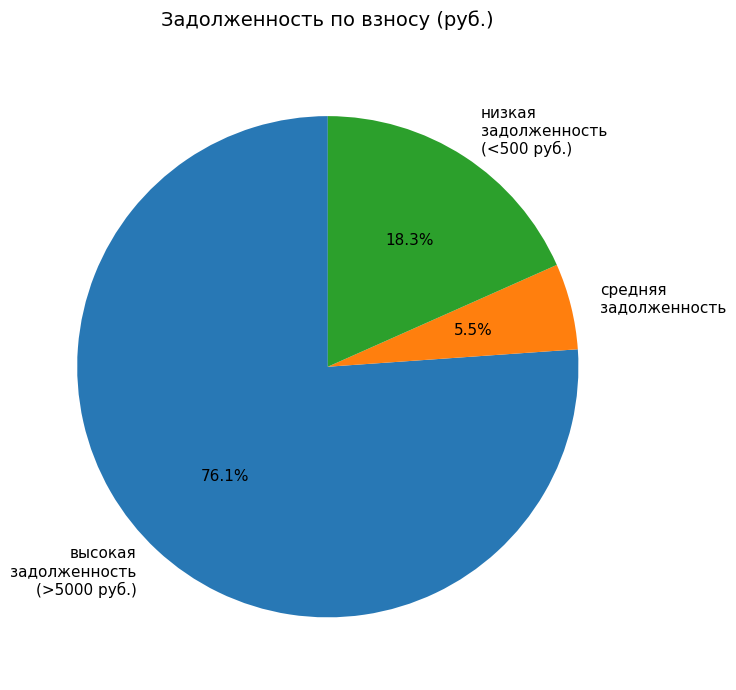

Which slice is the smallest?

средняя задолженность